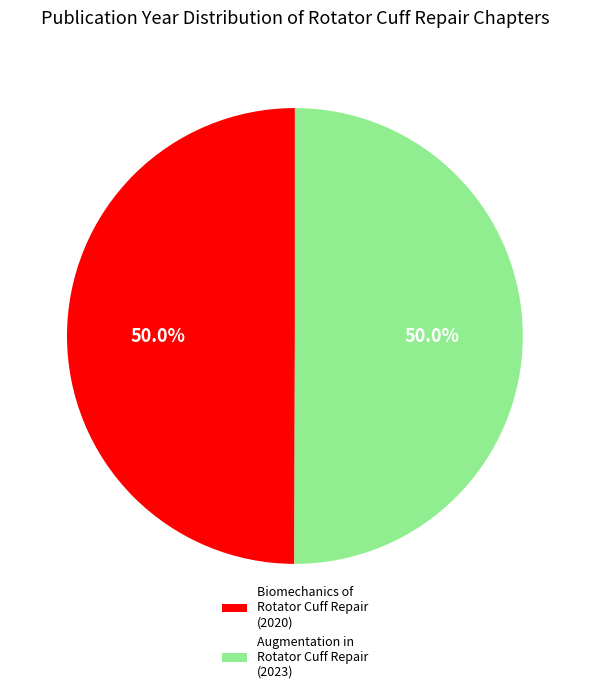

What is the total percentage of Augmentation in Rotator Cuff Repair and Biomechanics of Rotator Cuff Repair?

100.0%